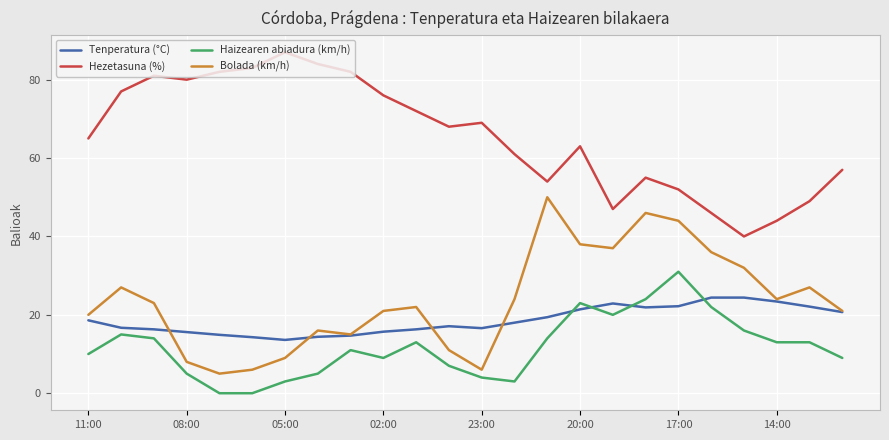

List the series in order of their peak value, highest first.

Hezetasuna (%), Bolada (km/h), Haizearen abiadura (km/h), Tenperatura (°C)